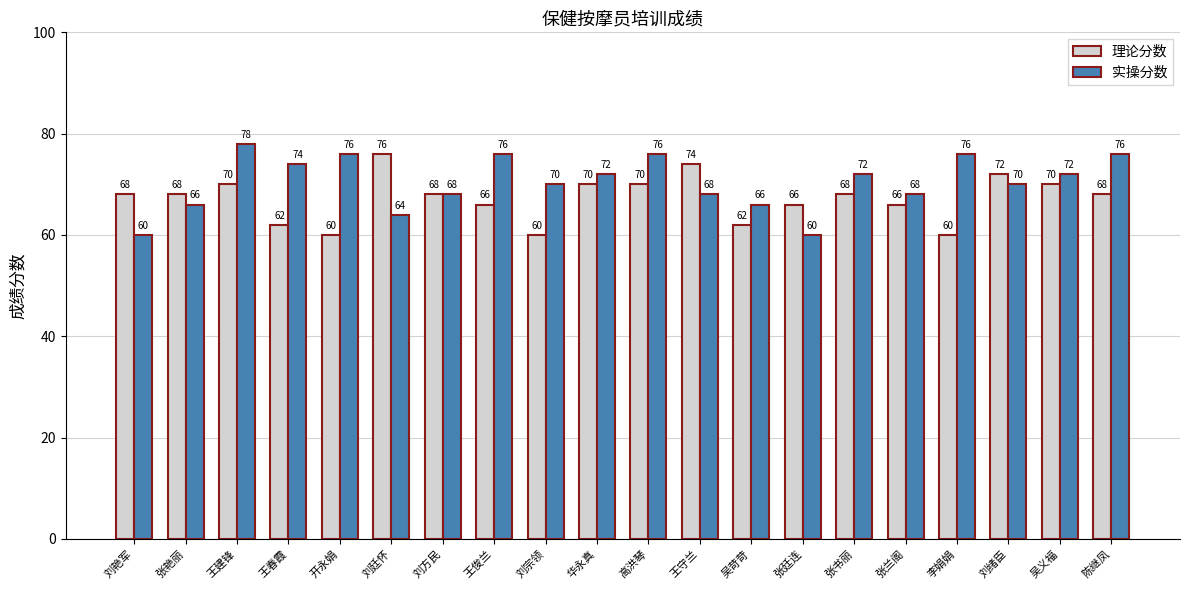

Reading left to right, list all the values displayed in this chart.

理论分数: 刘艳军=68	张艳丽=68	王建锋=70	王春霞=62	开永娟=60	刘廷怀=76	刘方民=68	王俊兰=66	刘宗领=60	华永真=70	高洪琴=70	王守兰=74	吴苛苛=62	张廷连=66	张书丽=68	张兰阁=66	李娟娟=60	刘绪臣=72	吴义福=70	陈继凤=68
实操分数: 刘艳军=60	张艳丽=66	王建锋=78	王春霞=74	开永娟=76	刘廷怀=64	刘方民=68	王俊兰=76	刘宗领=70	华永真=72	高洪琴=76	王守兰=68	吴苛苛=66	张廷连=60	张书丽=72	张兰阁=68	李娟娟=76	刘绪臣=70	吴义福=72	陈继凤=76